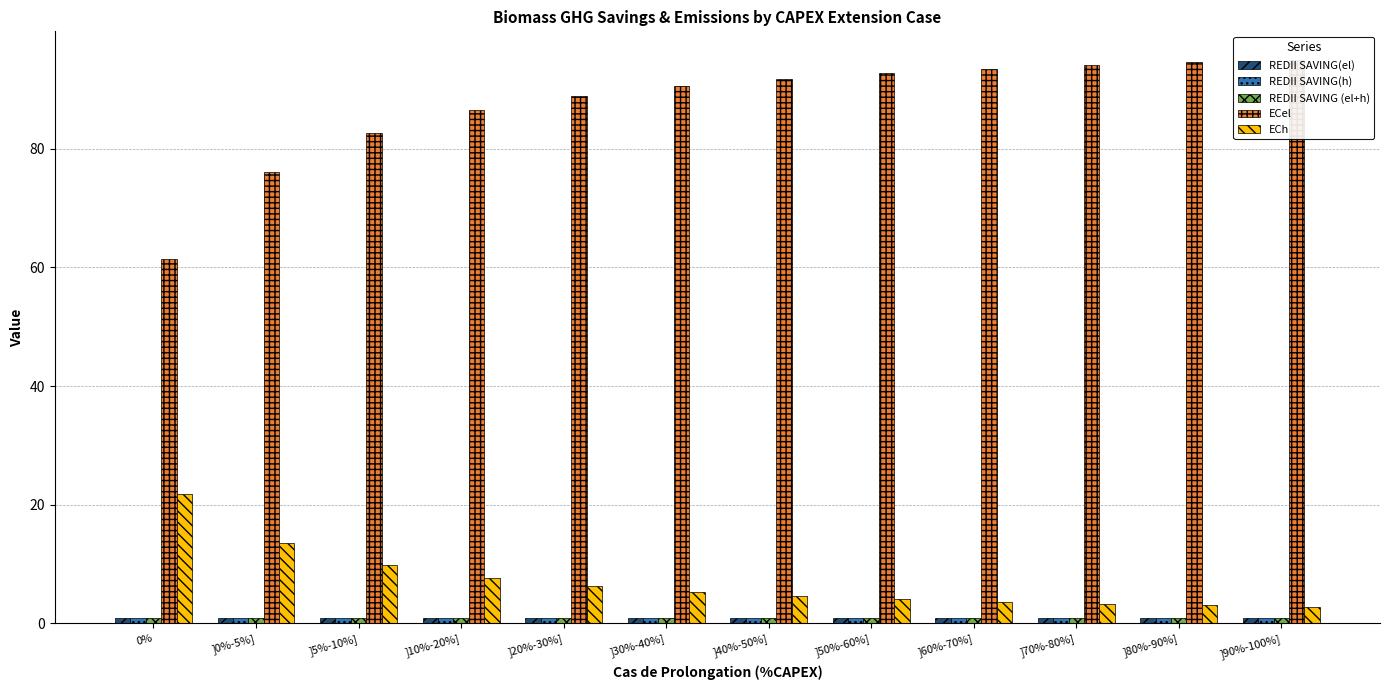

What is the total value across all series at ]90%-100%]?

100.6